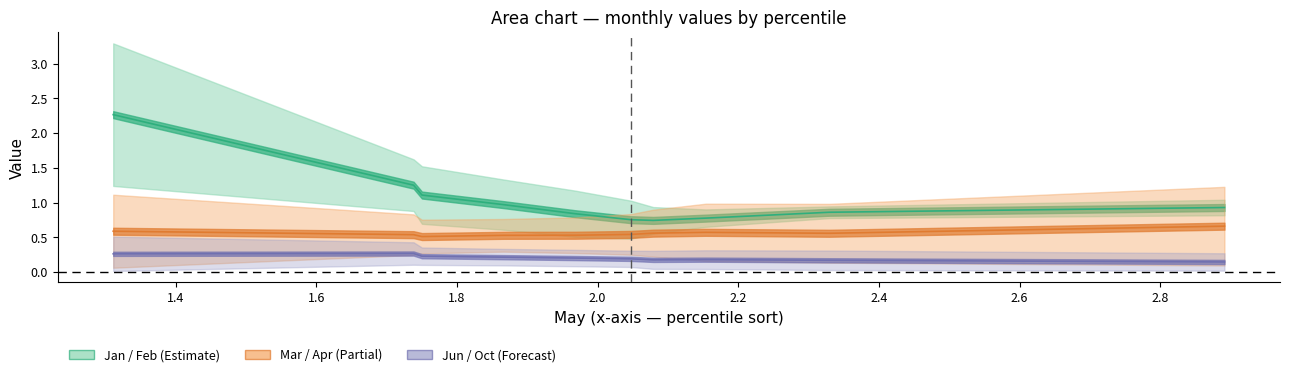

The value of Apr at pct45 is 1.0. True or false?

False